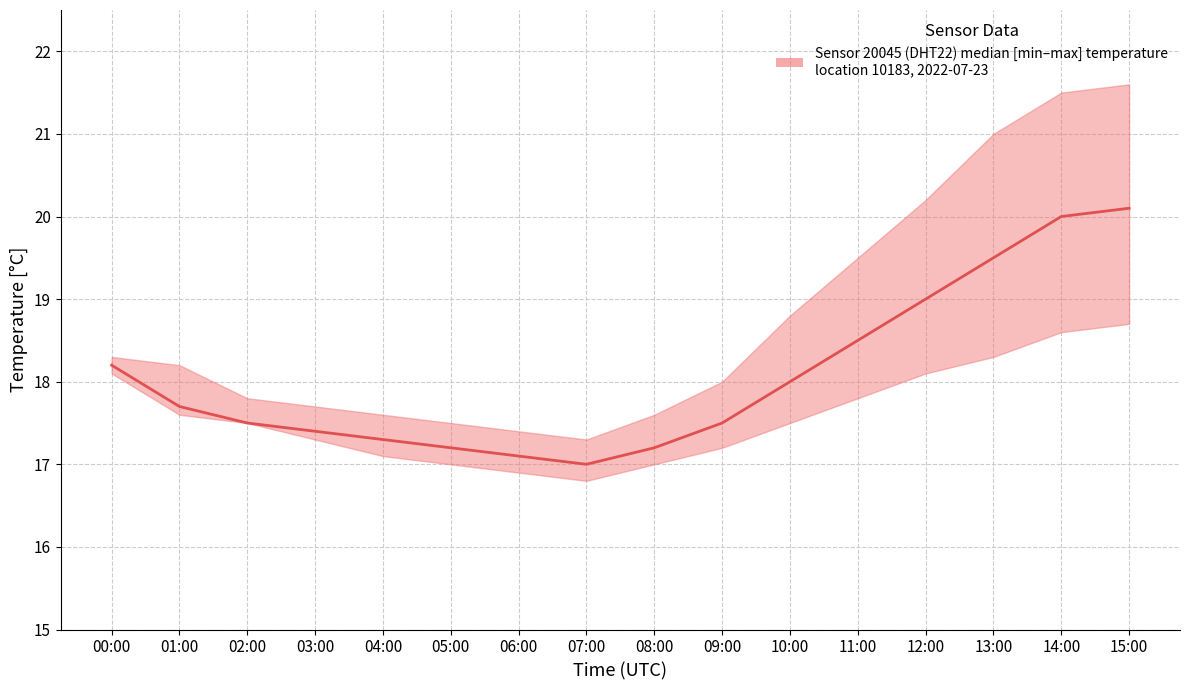

True or false: temperature_upper and temperature_median intersect in this chart.

False